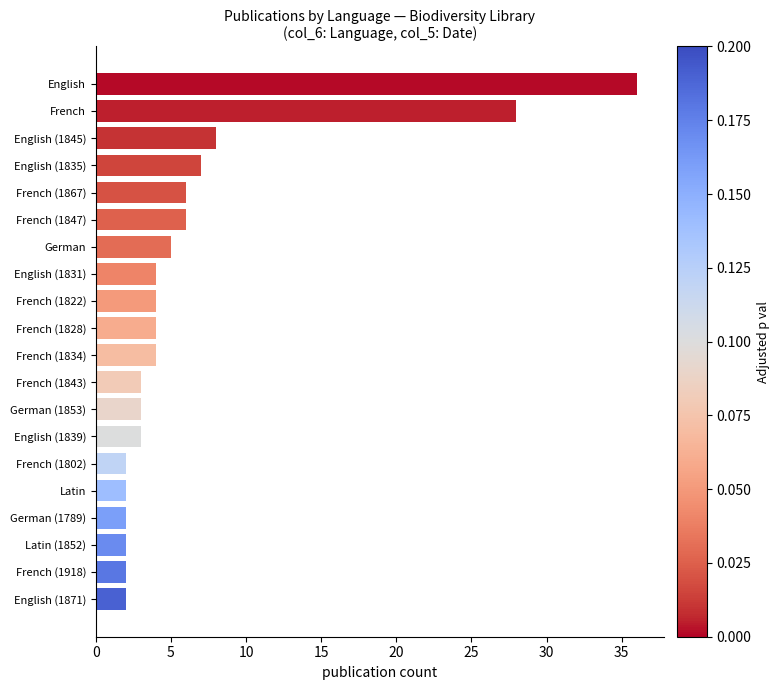

Is it true that the value at French (1847) is 3?

False